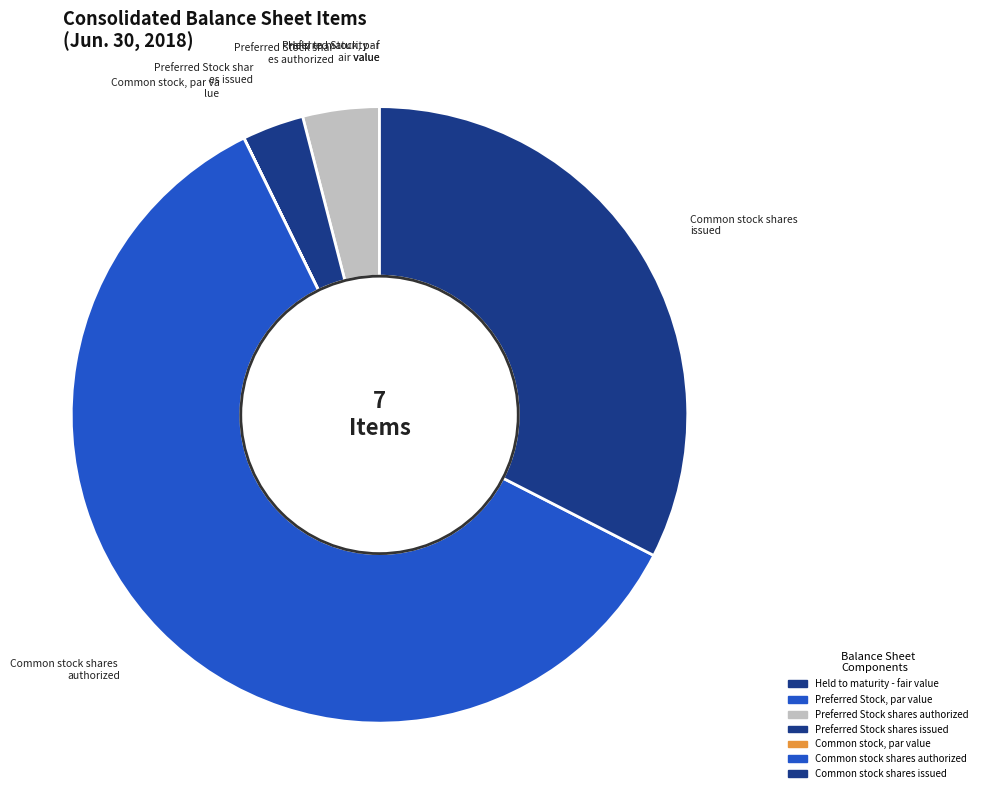

To the nearest percent, what portion does Preferred Stock shares issued represent?

3%